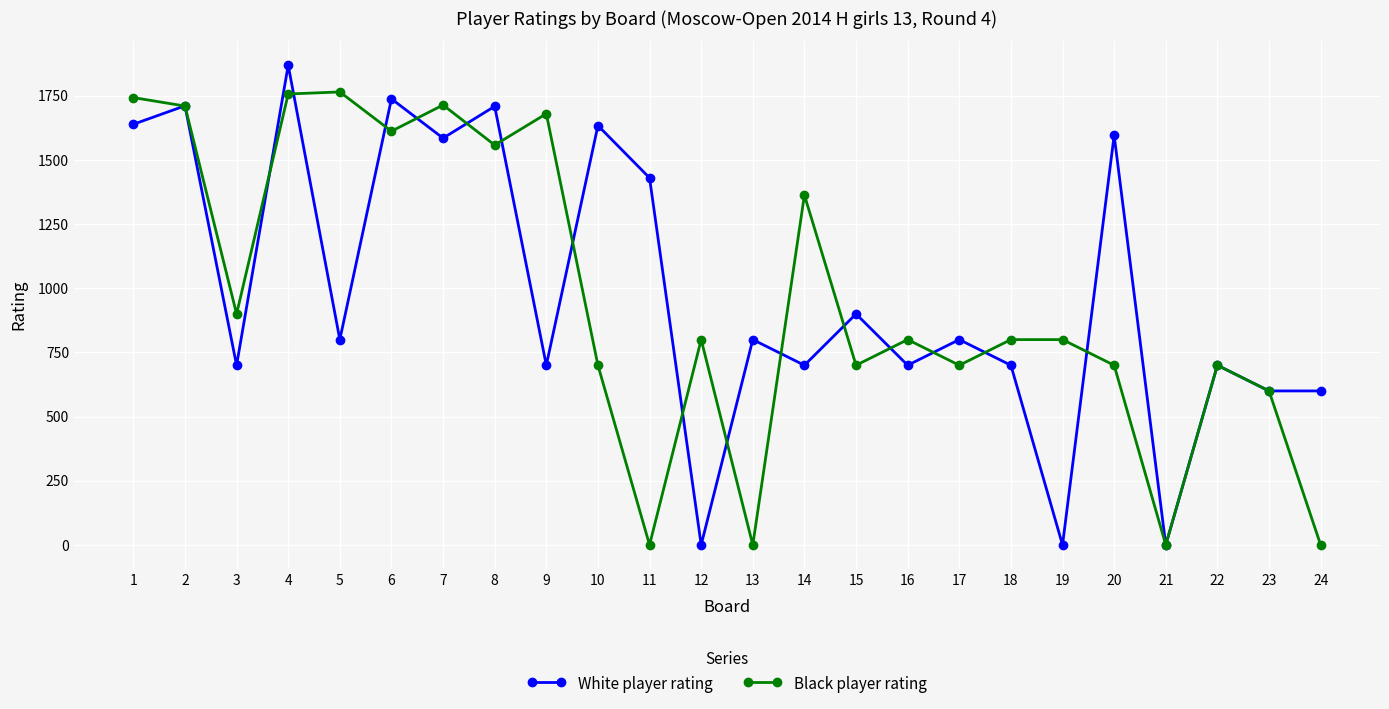

Is it true that White player rating equals 1138 at 6?

False